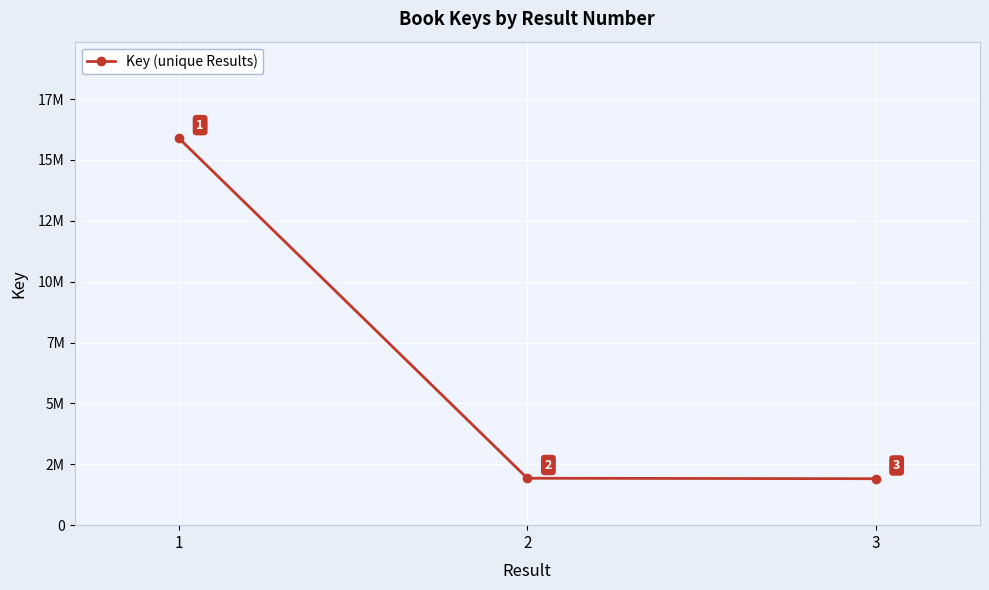

Approximately how many times larger is the value at 1 compared to 3?

8.3